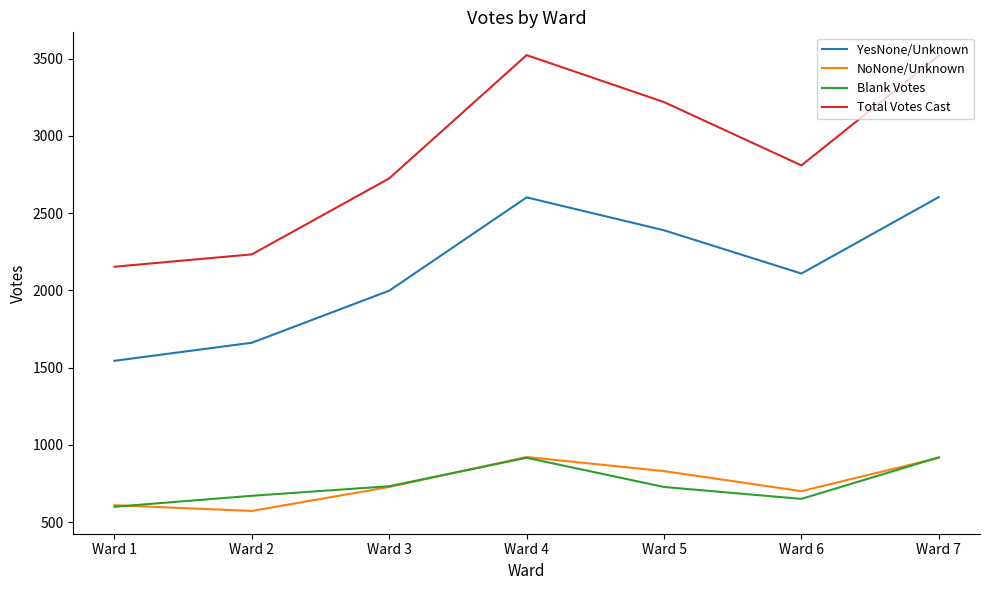

The value of Total Votes Cast at Ward 3 is 589. True or false?

False